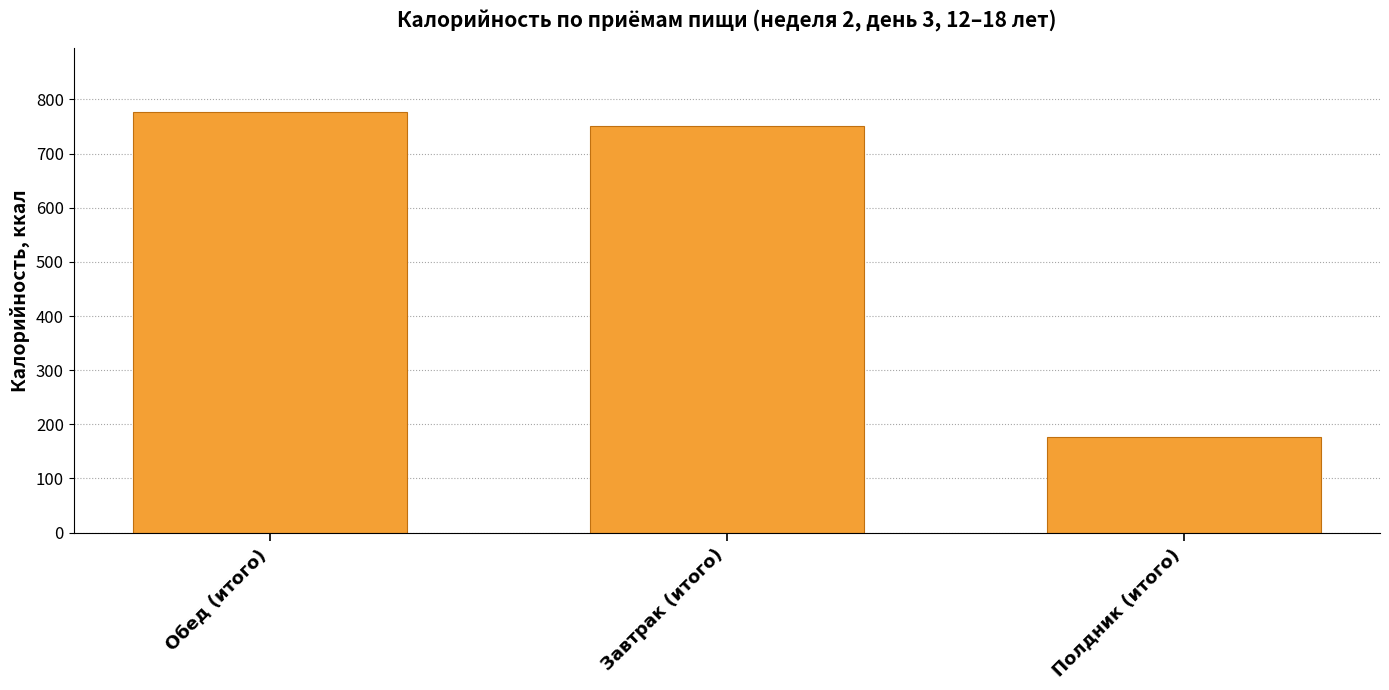

Reading left to right, transcribe all the data shown in this chart.

777.7	751.5	176.0